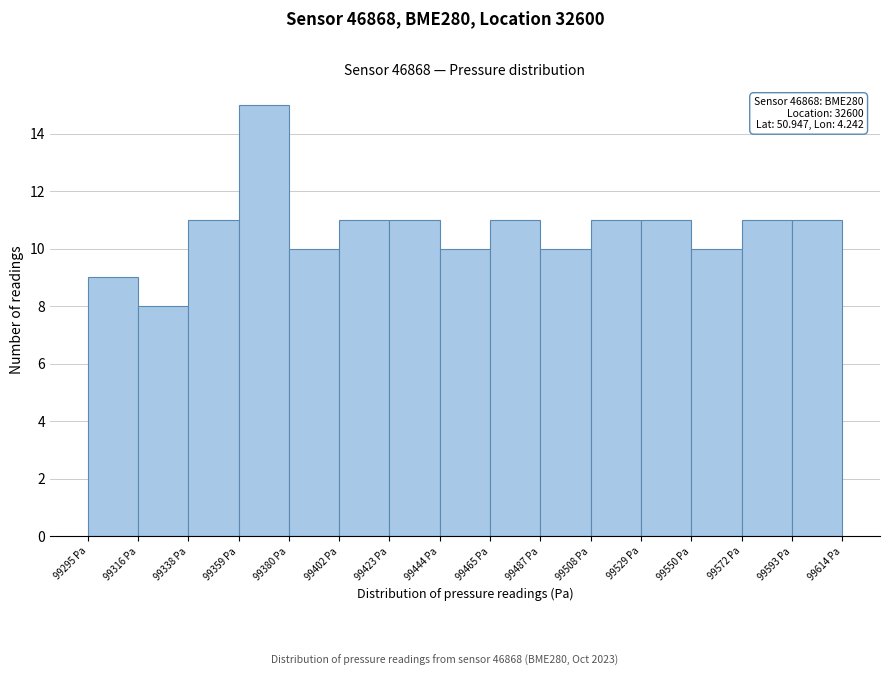

Which range on the x-axis has the tallest bar?

99360 to 99380